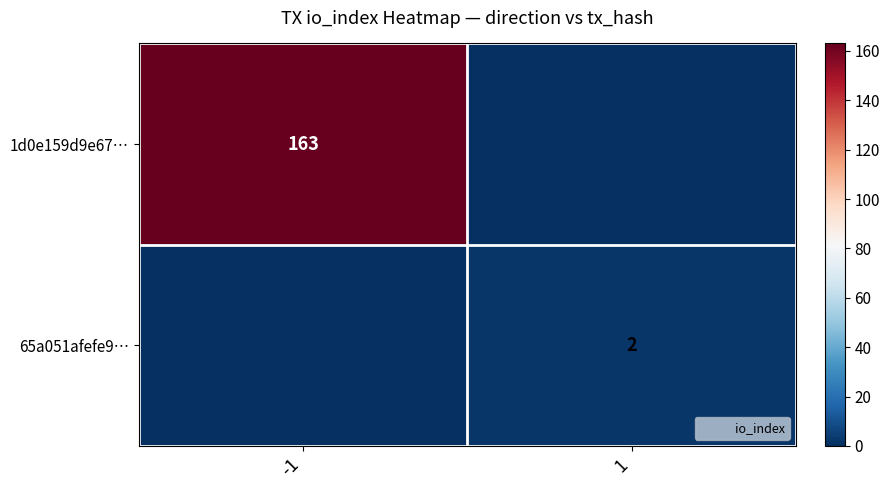

What is the total value across all series at -1?

163